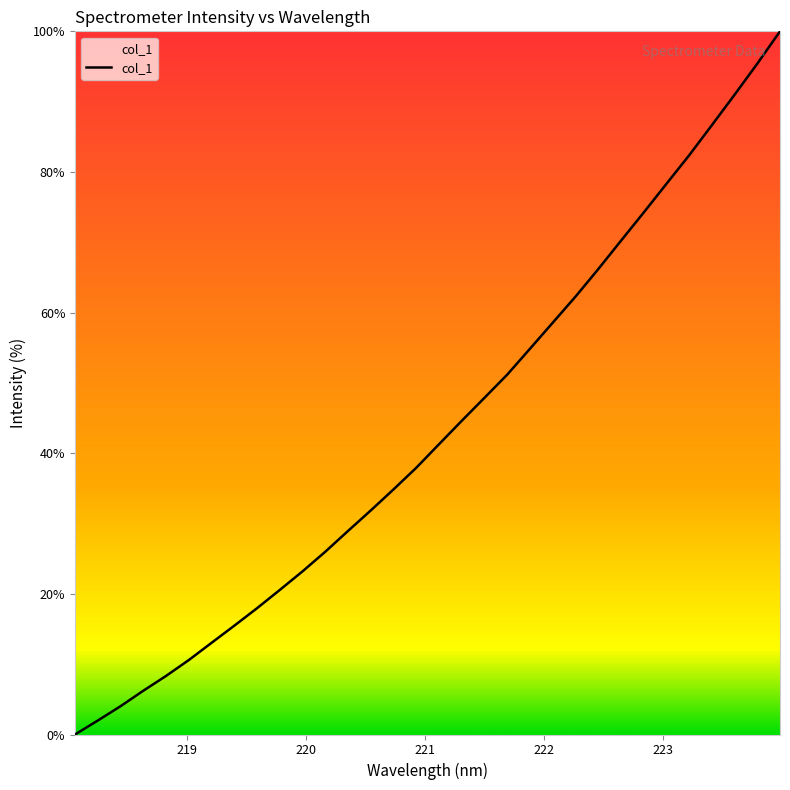

What is the greatest value displayed?

100.0